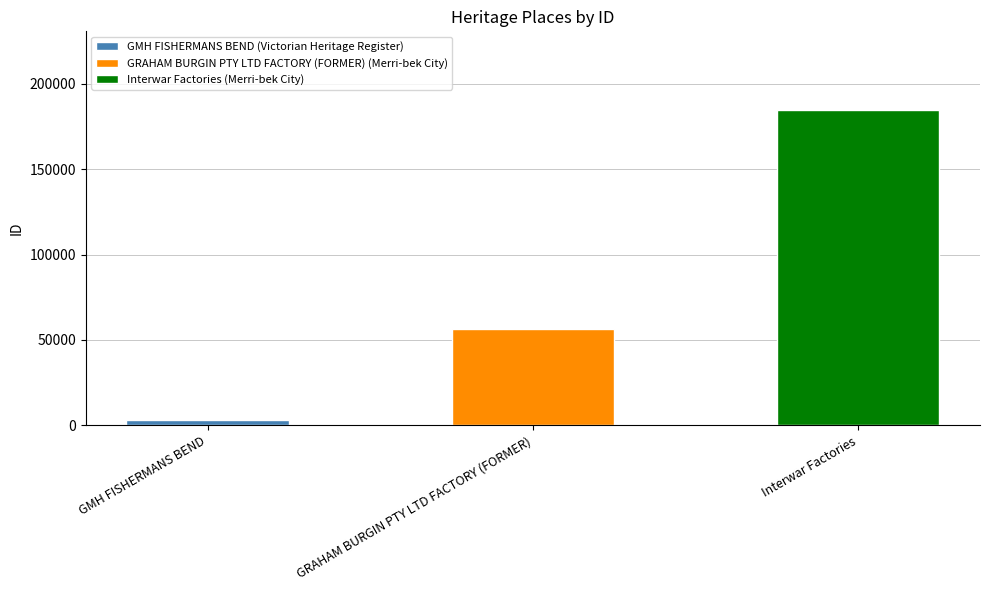

What is the label of the 2nd bar from the right?

GRAHAM BURGIN PTY LTD FACTORY (FORMER)